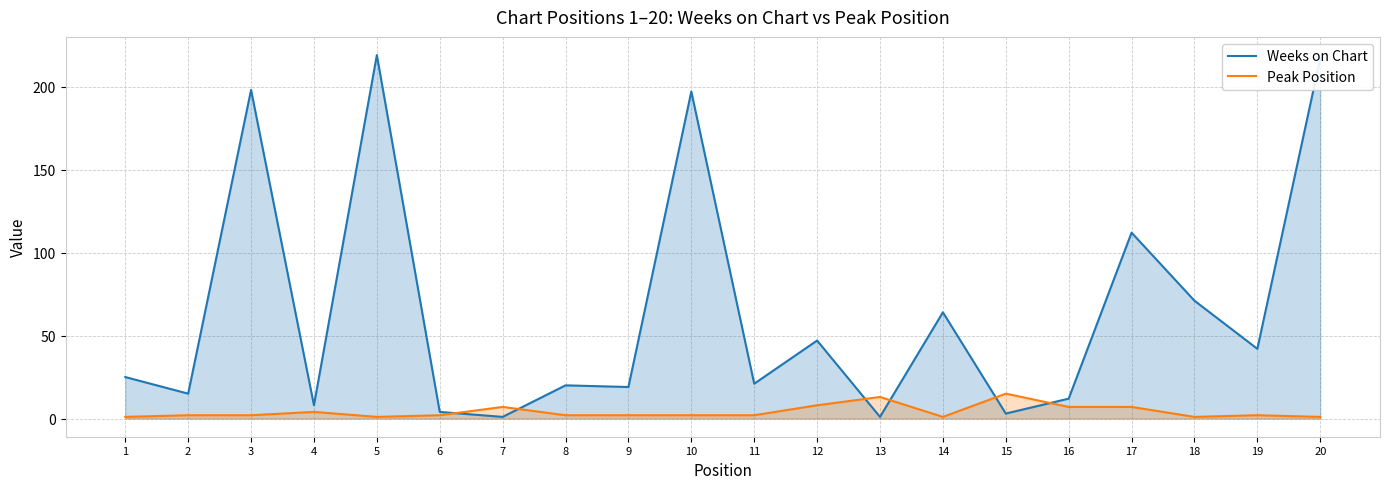

What value does the Weeks on Chart series have at 19?

42